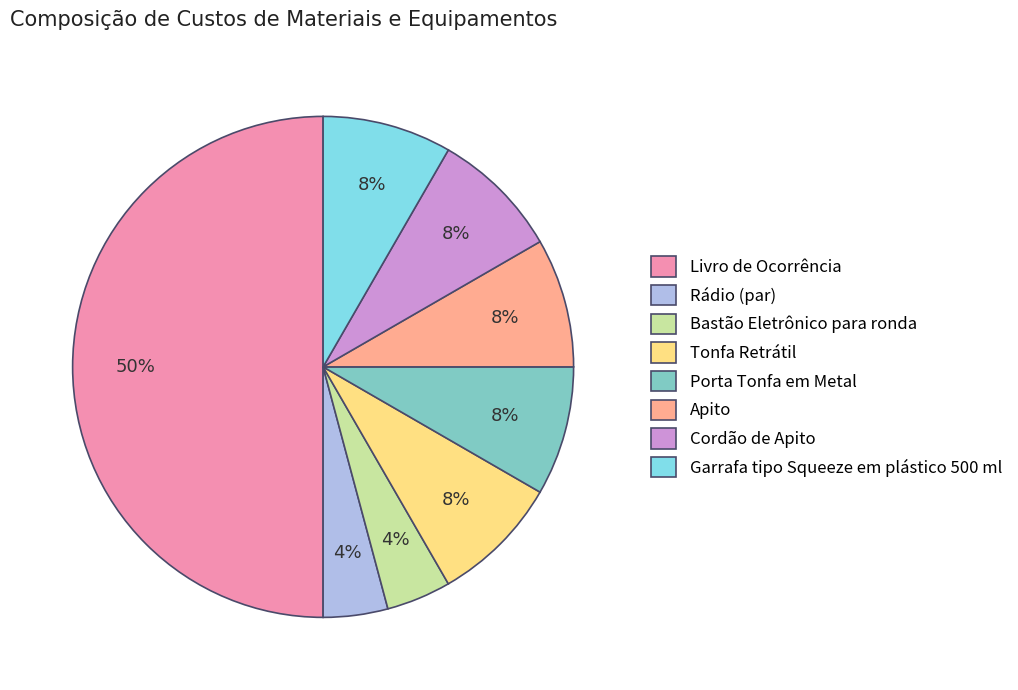

Combined, do Bastão Eletrônico para ronda and Tonfa Retrátil account for over 50%?

No